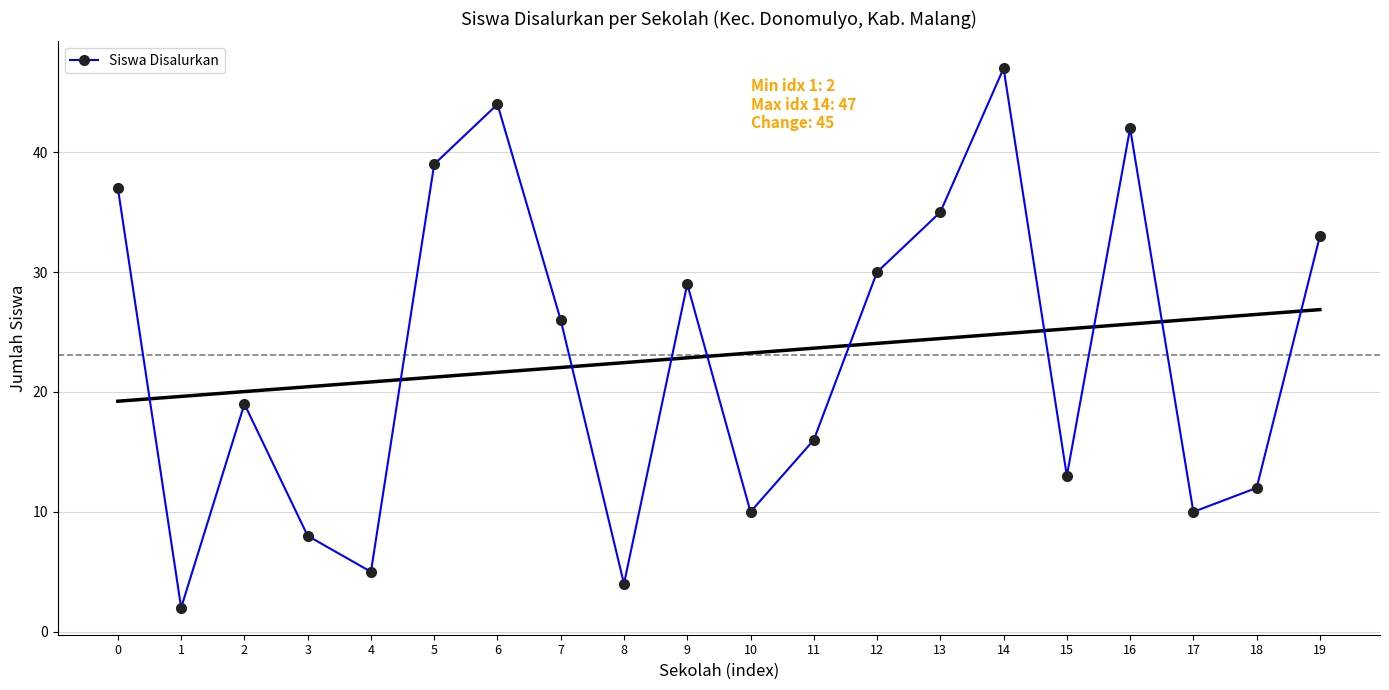

At which category does the data reach its first local peak?

2